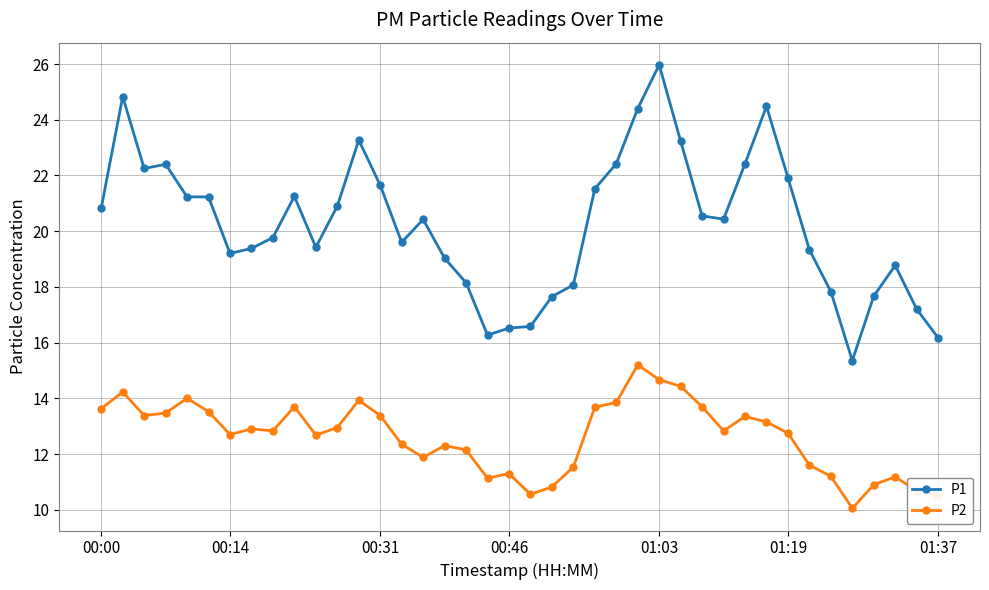

True or false: P1 has more than 1 points higher than both neighbors.

True